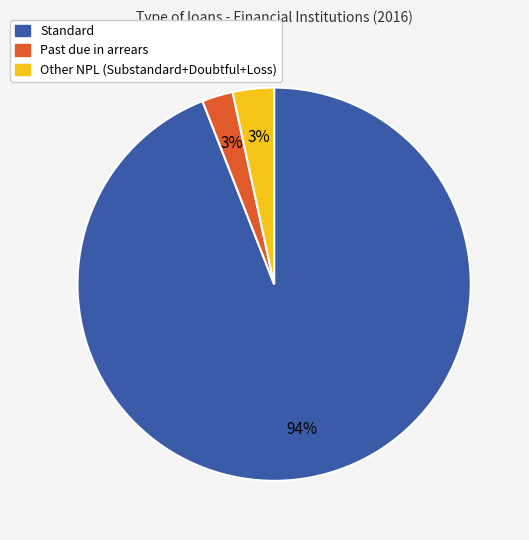

To the nearest percent, what is the average slice percentage?

33%